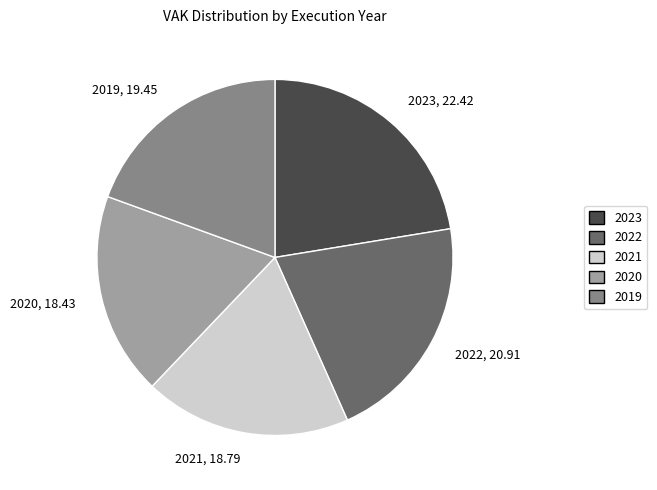

Do 2020 and 2022 together represent more than half of the pie?

No